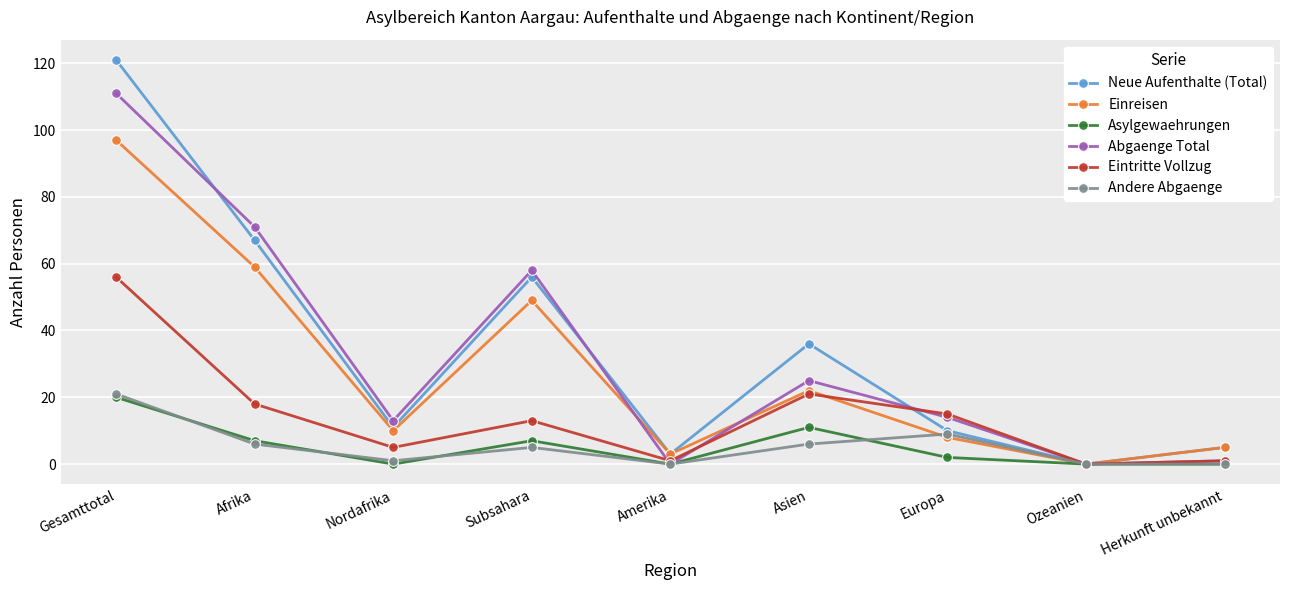

What is the maximum value shown in the chart?

121